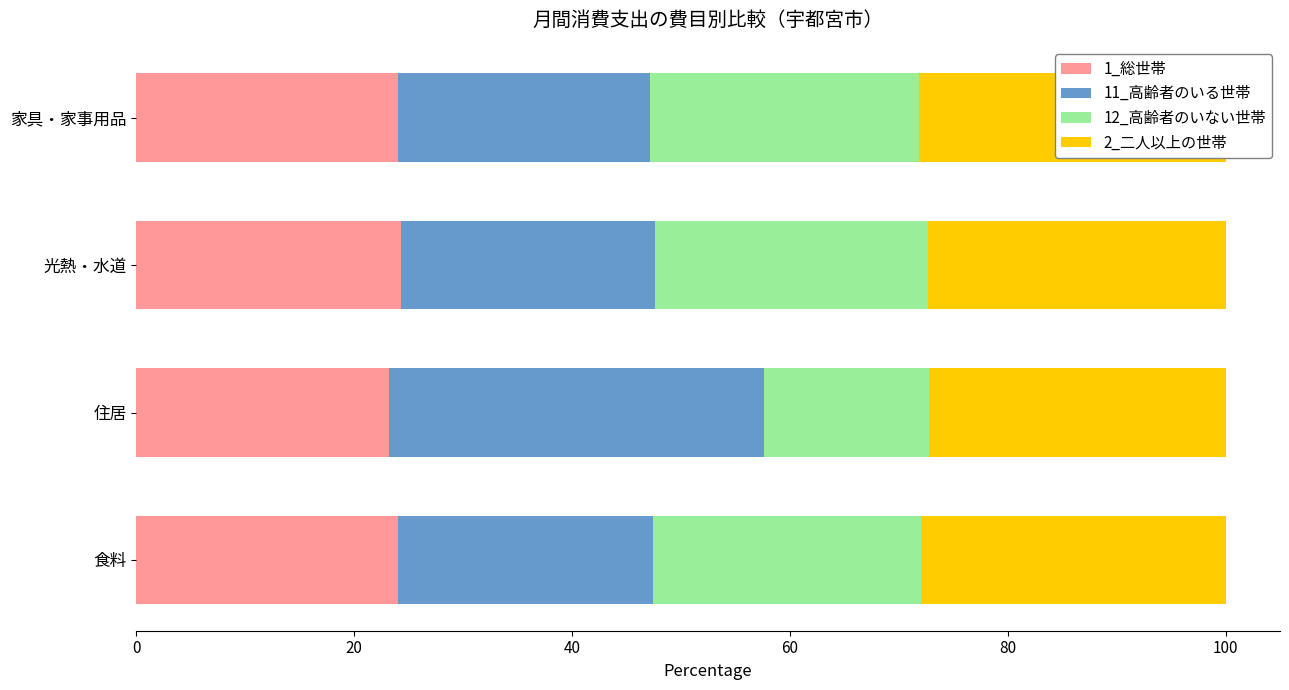

What is the difference between the maximum and minimum values in the 11_高齢者のいる世帯 series?

11.3